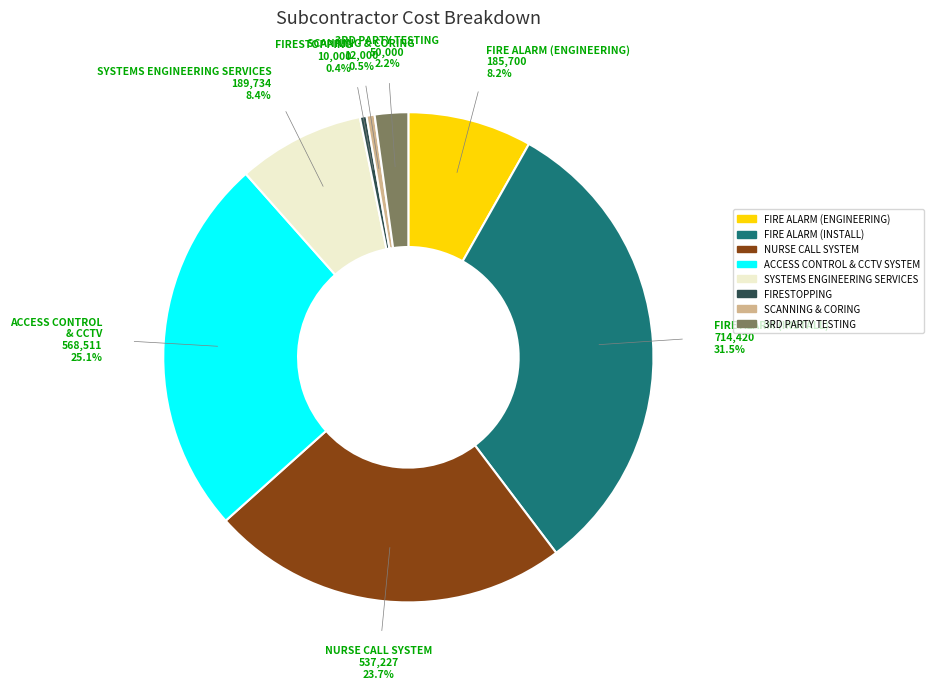

How many segments does this pie chart have?

8